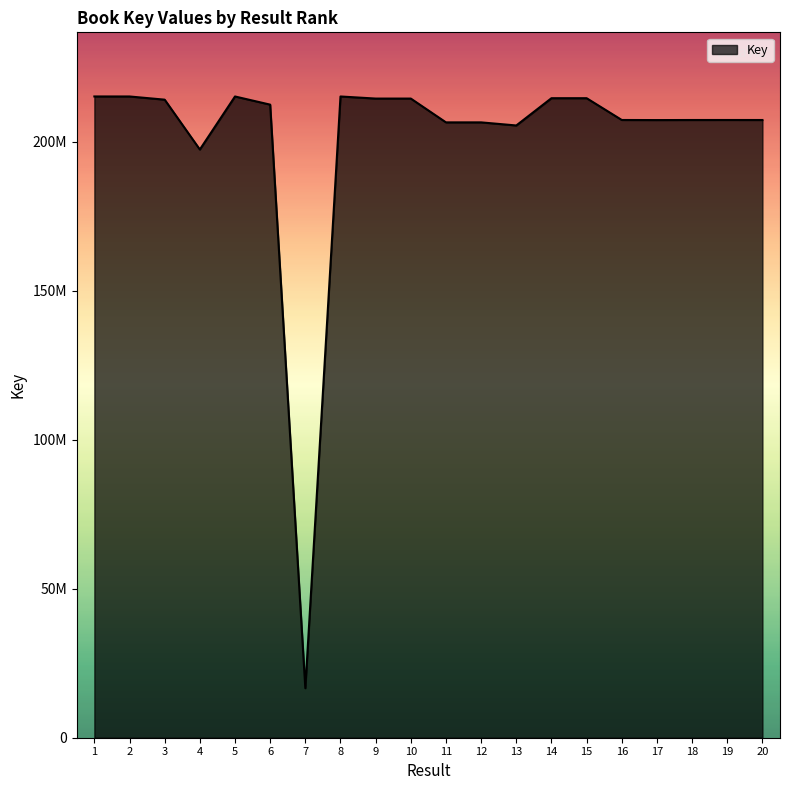

What is the ratio of the value at 16 to the value at 8?

1.0